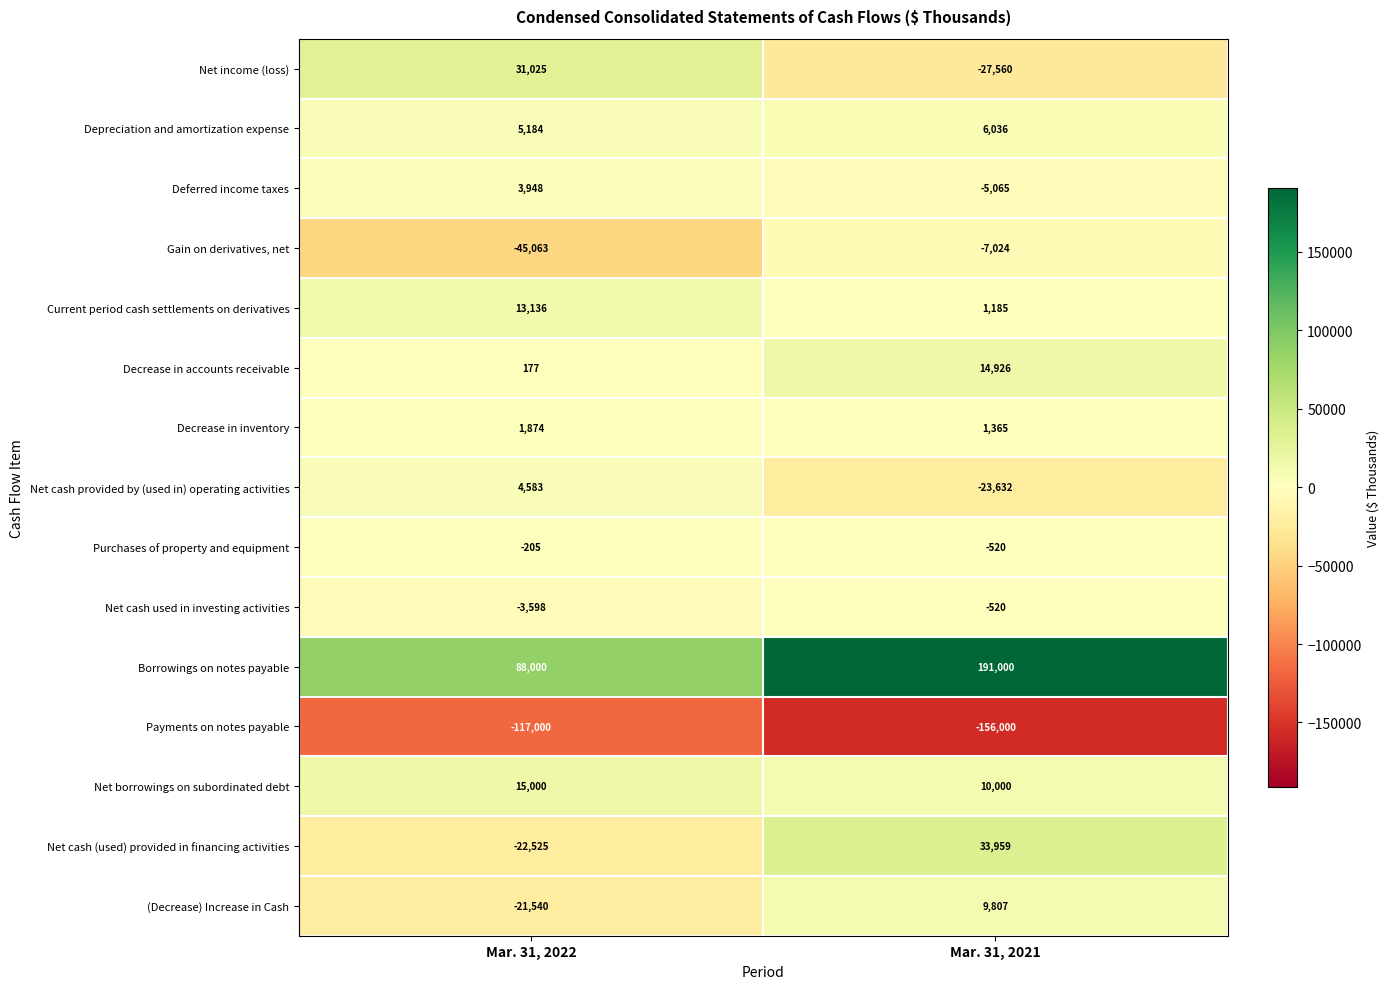

Count the number of categories in the chart.

2